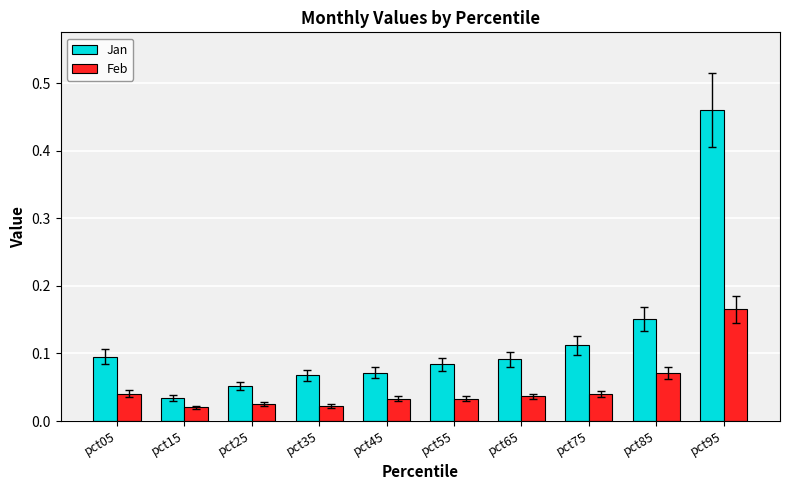

What is the difference between the maximum and minimum values in the Jan series?

0.4